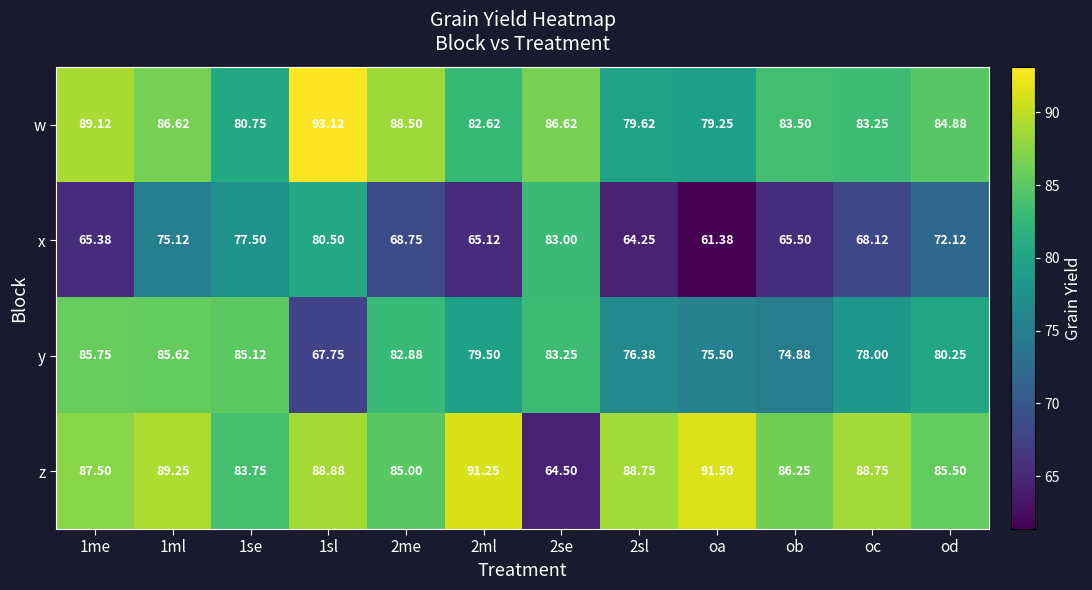

Which series has the widest spread of values?

z